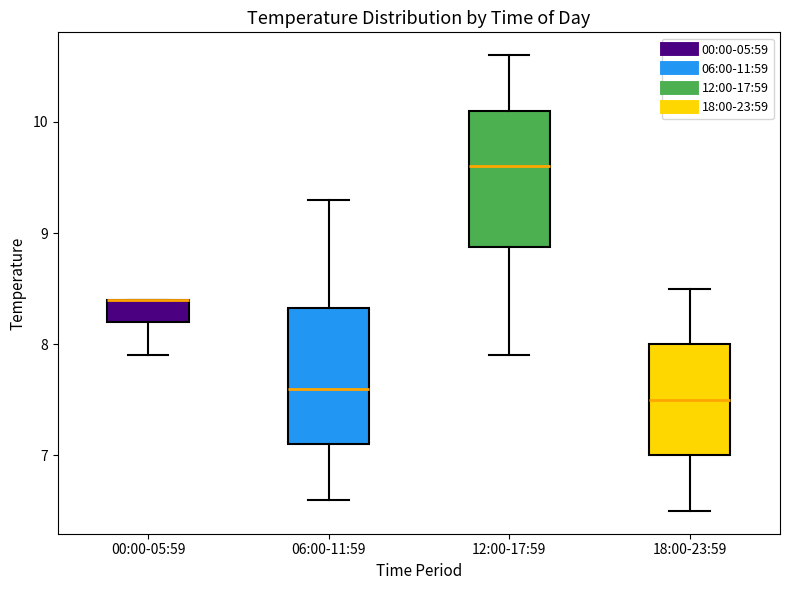

Reading left to right, read every box against the y-axis: the position of its median line, the range the box covers, and the ends of its whiskers. The values are not printed on the chart, so give them approximately, as read against the axis.

00:00-05:59: median 8.4 (drawn on the box's upper edge), box 8.2 to 8.4, whiskers 7.9 to 8.4
06:00-11:59: median 7.6, box 7.1 to 8.3, whiskers 6.6 to 9.3
12:00-17:59: median 9.6, box 8.9 to 10.1, whiskers 7.9 to 10.6
18:00-23:59: median 7.5, box 7.0 to 8.0, whiskers 6.5 to 8.5